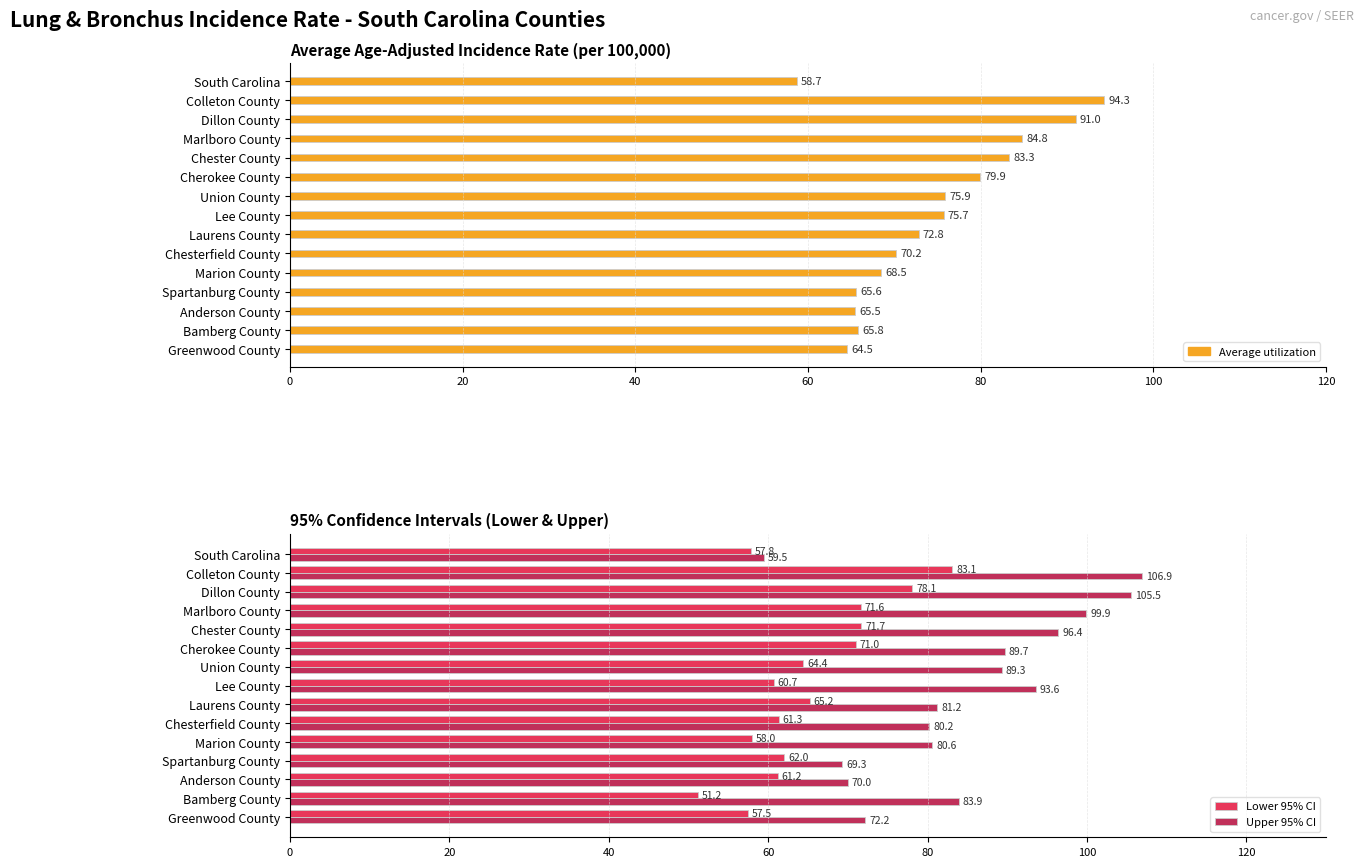

What is the highest value of the Lower 95% CI series?

83.1